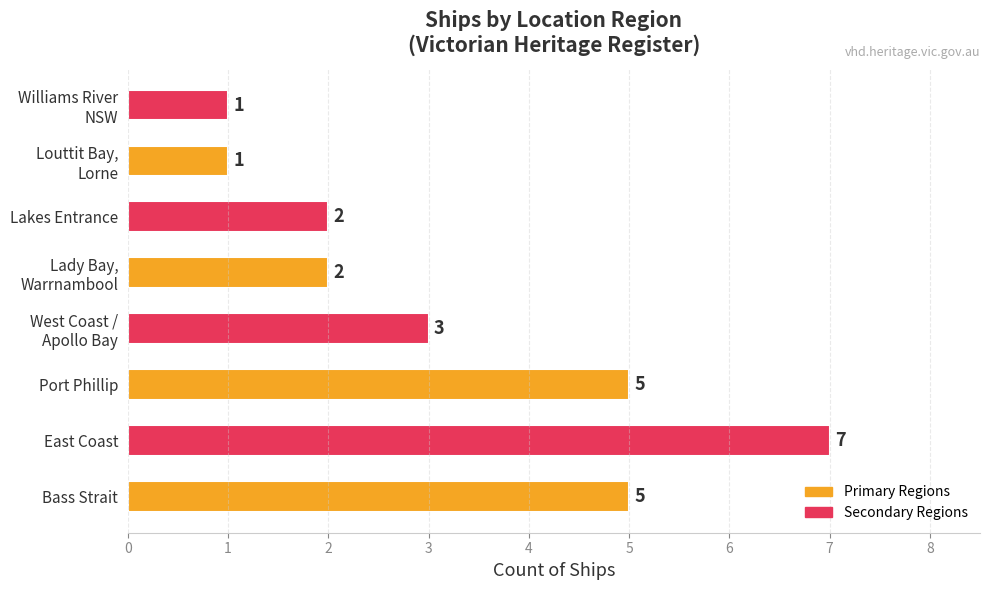

What is the difference between the second highest and second lowest values?

4